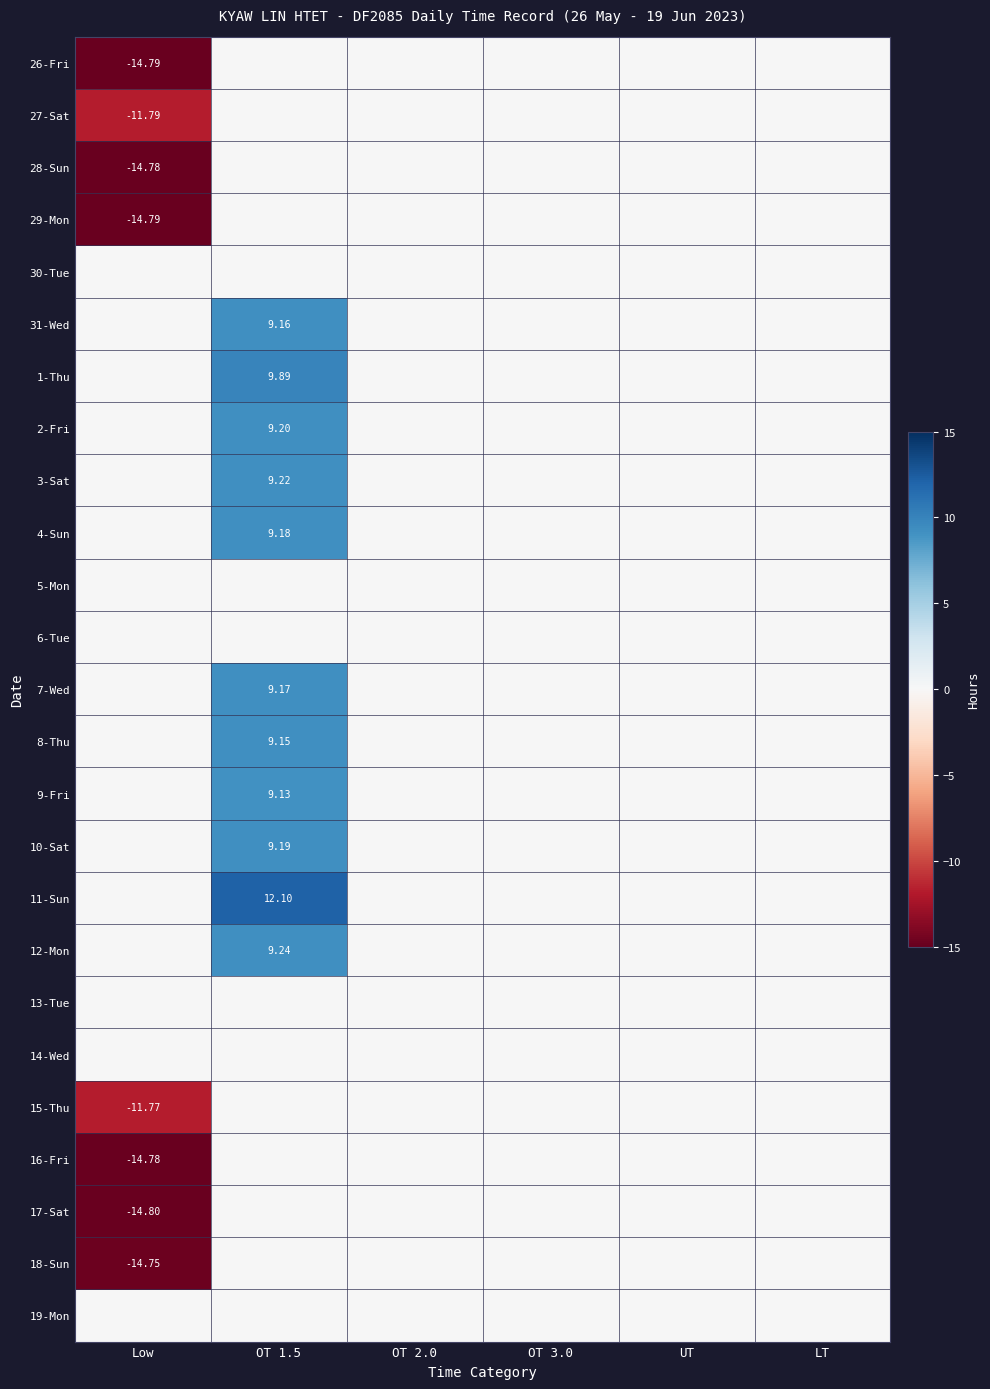

How many values in 8-Thu are above zero?

1